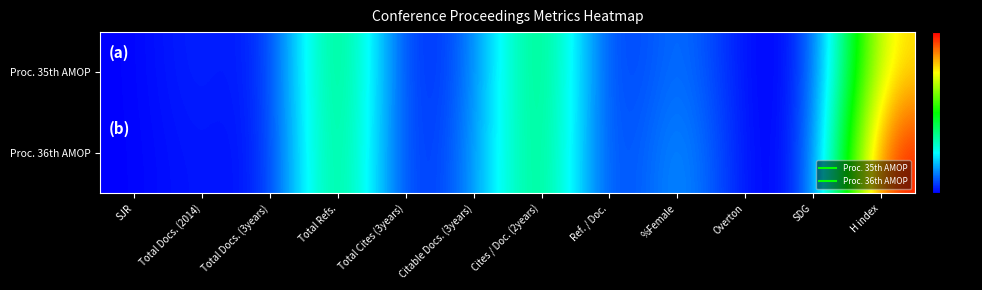

What is the difference between the highest and lowest values at Cites / Doc. (2years)?

2